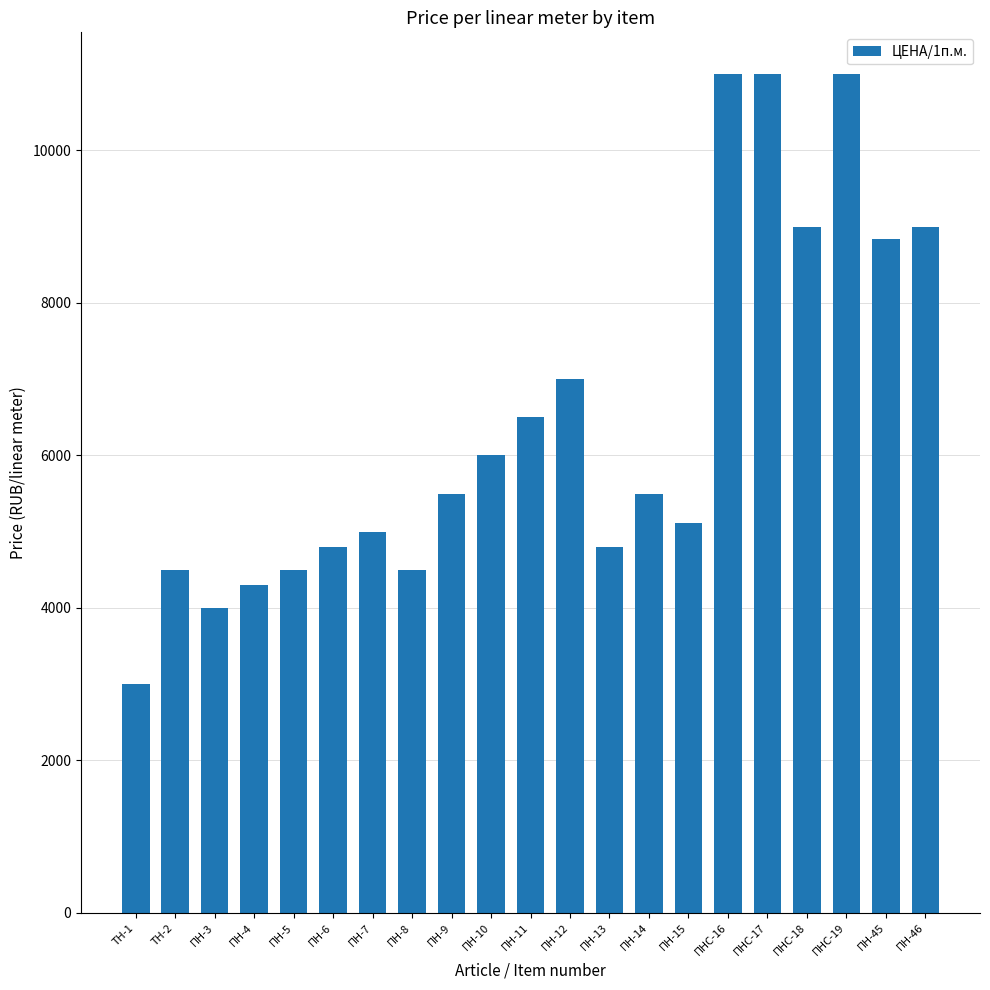

Approximately how many times larger is the value at ПН-10 compared to ПНС-16?

0.5